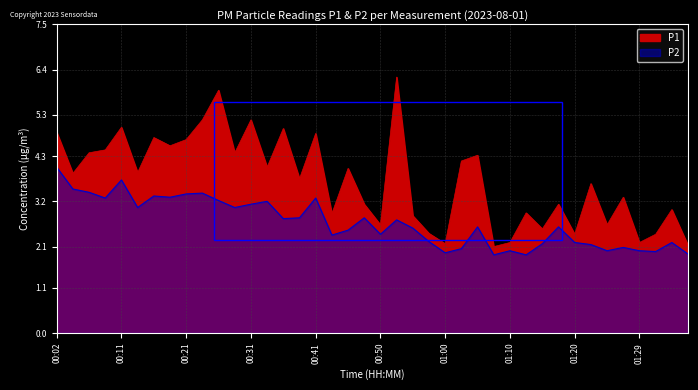

What is the total value across all series at 00:04?

7.4